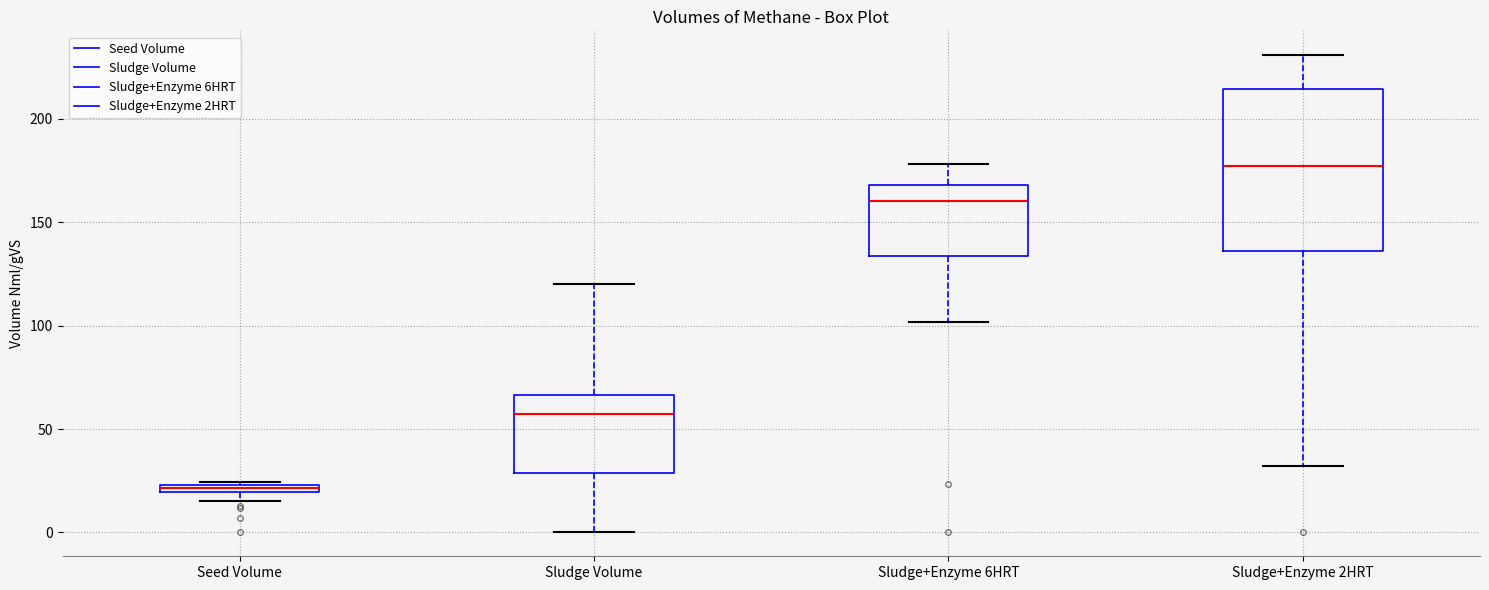

Which box has the lowest median line?

Seed Volume